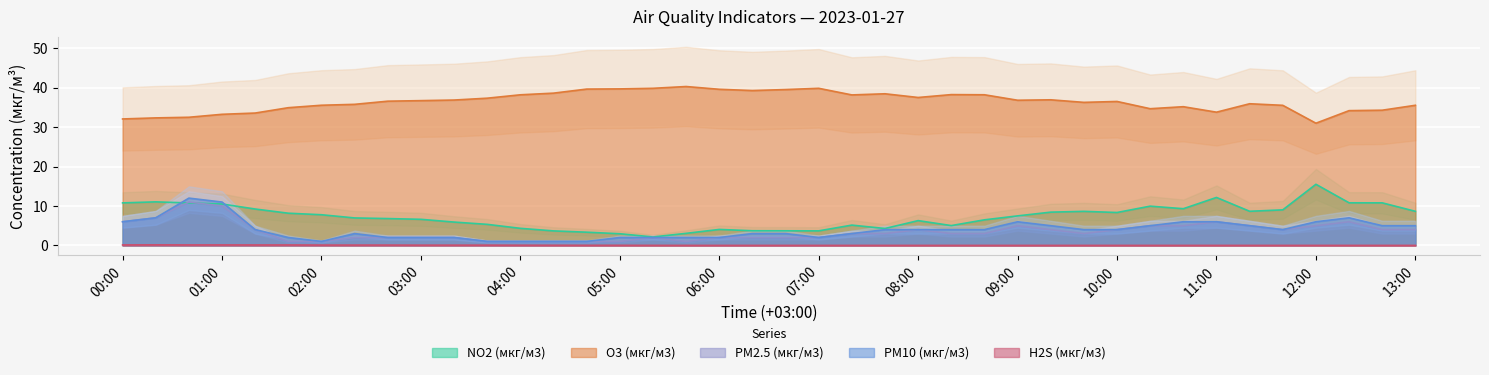

What are all the series names shown in the legend?

NO2 (мкг/м3), O3 (мкг/м3), PM2.5 (мкг/м3), PM10 (мкг/м3), H2S (мкг/м3)